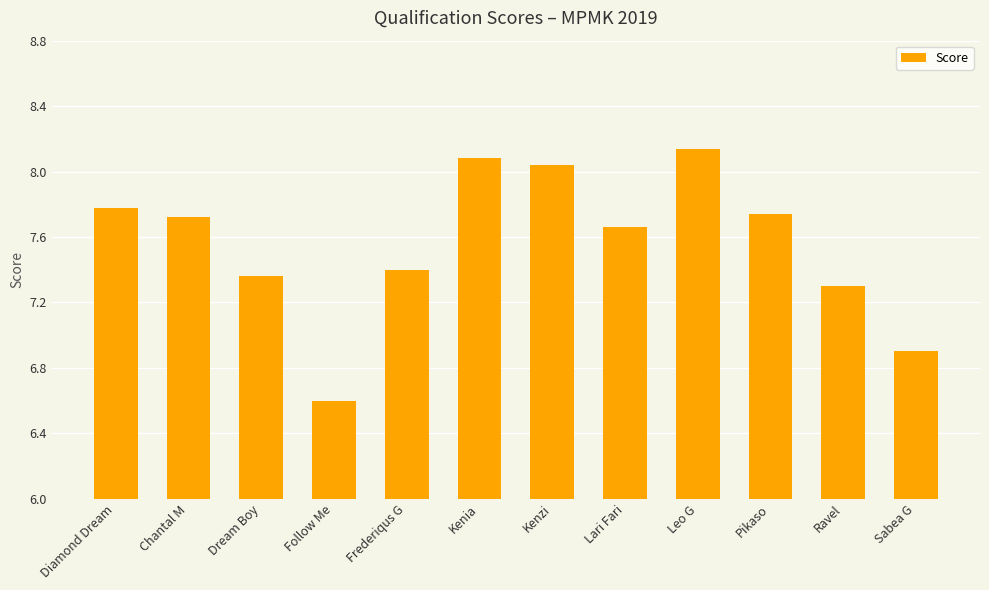

At which label is the value closest to 7?

Sabea G